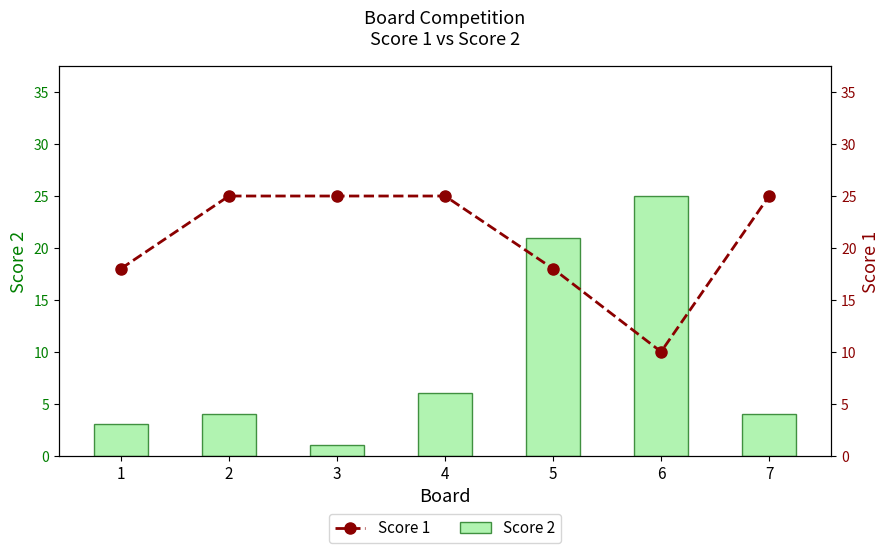

Does the chart contain any negative values?

No